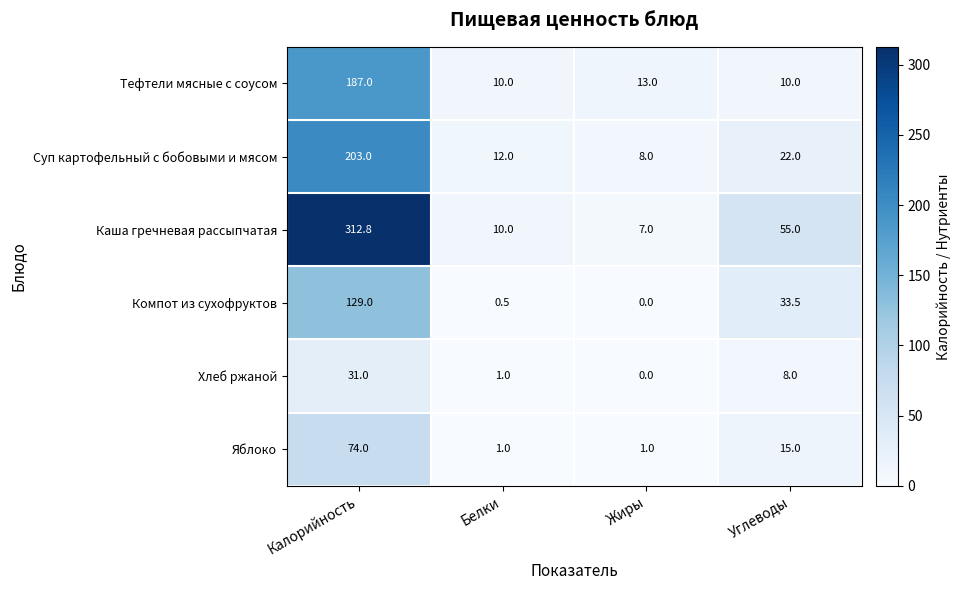

What is the total value across all series at Калорийность?

936.8